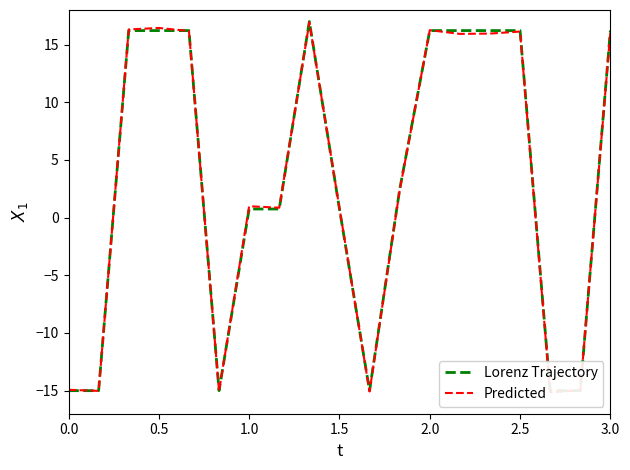

Reading left to right, extract all data points from this chart.

Lorenz Trajectory: -15.0	-15.0	16.2	16.2	16.2	-15.0	0.7	0.7	17.0	0.7	-15.0	2.4	16.2	16.2	16.2	16.2	-15.0	-15.0	16.2
Predicted: -14.9	-15.0	16.3	16.4	16.2	-15.0	1.0	0.9	16.9	0.8	-15.1	2.4	16.3	15.9	16.0	16.1	-15.2	-15.0	16.1